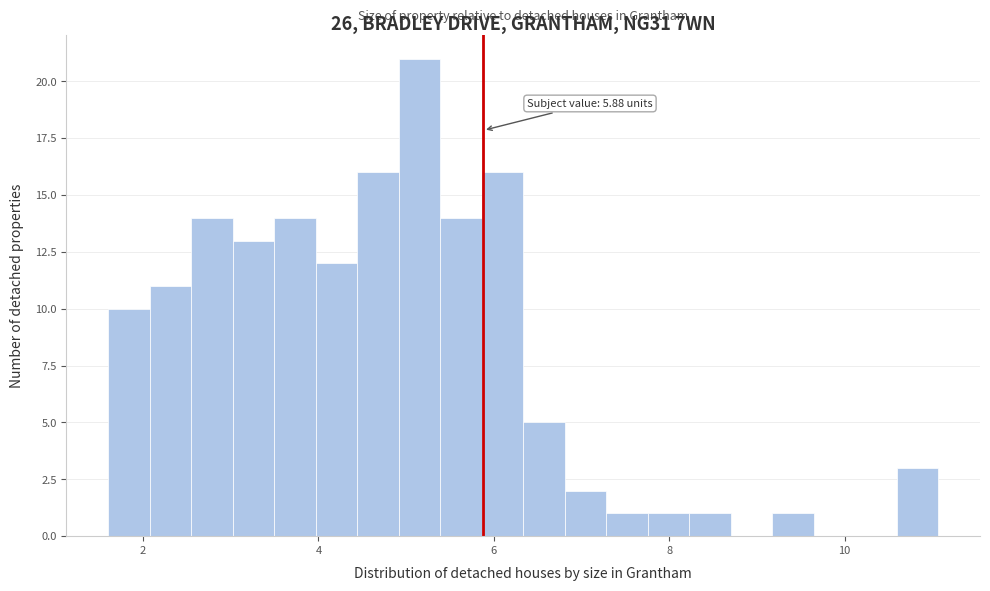

Read against the x-axis, roughly where is the centre of the tallest bar?

5.2